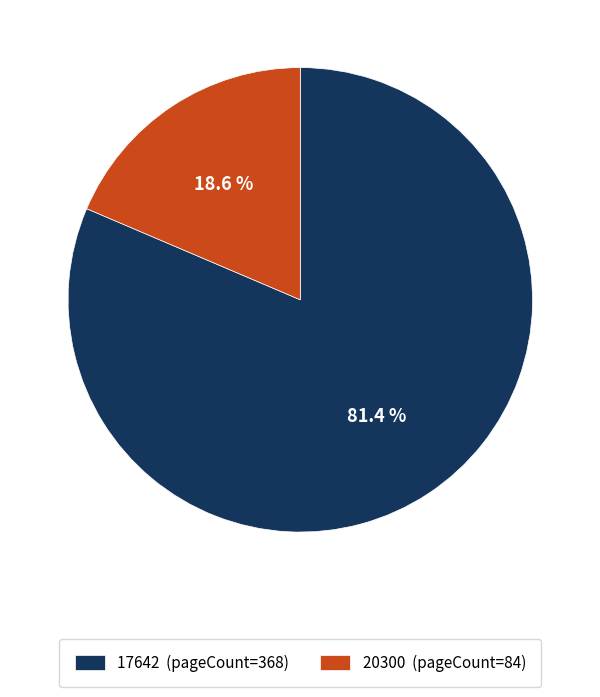

What portion of the pie excludes 17642?

18.6%